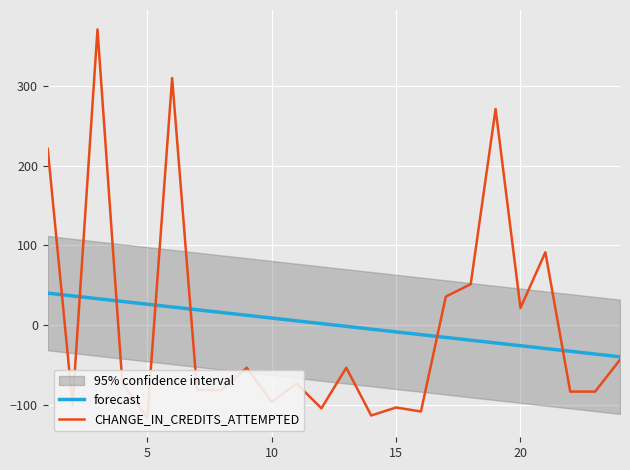

What is the difference between the maximum and minimum values in the CHANGE_IN_CREDITS_ATTEMPTED series?

488.0